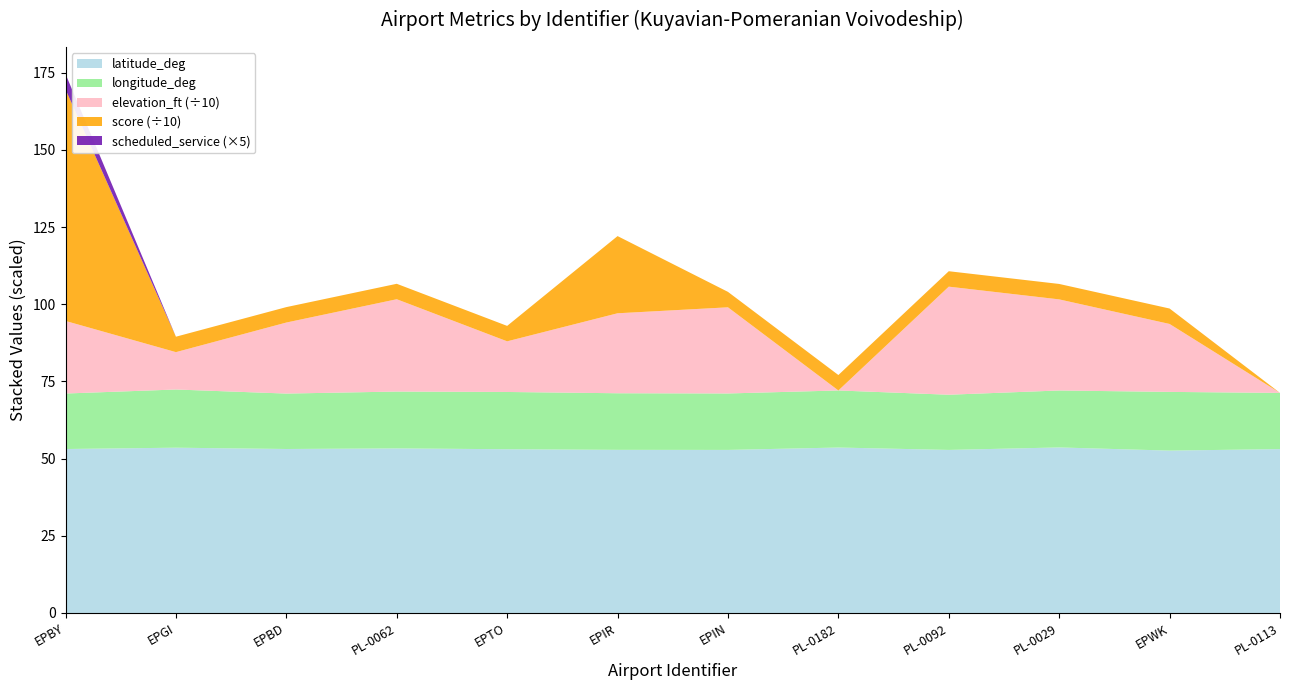

Reading left to right, what are all the values shown in this chart?

latitude_deg: 53.1	53.5	53.1	53.3	53.0	52.8	52.8	53.6	52.8	53.6	52.6	53.1
longitude_deg: 18.0	18.8	18.0	18.4	18.5	18.3	18.3	18.5	17.9	18.5	19.0	18.2
elevation_ft: 235.0	121.0	230.0	299.0	164.0	259.0	279.0	0.0	350.0	295.0	220.0	0.0
score: 750.0	50.0	50.0	50.0	50.0	250.0	50.0	50.0	50.0	50.0	50.0	0.0
scheduled_service: 1.0	0.0	0.0	0.0	0.0	0.0	0.0	0.0	0.0	0.0	0.0	0.0